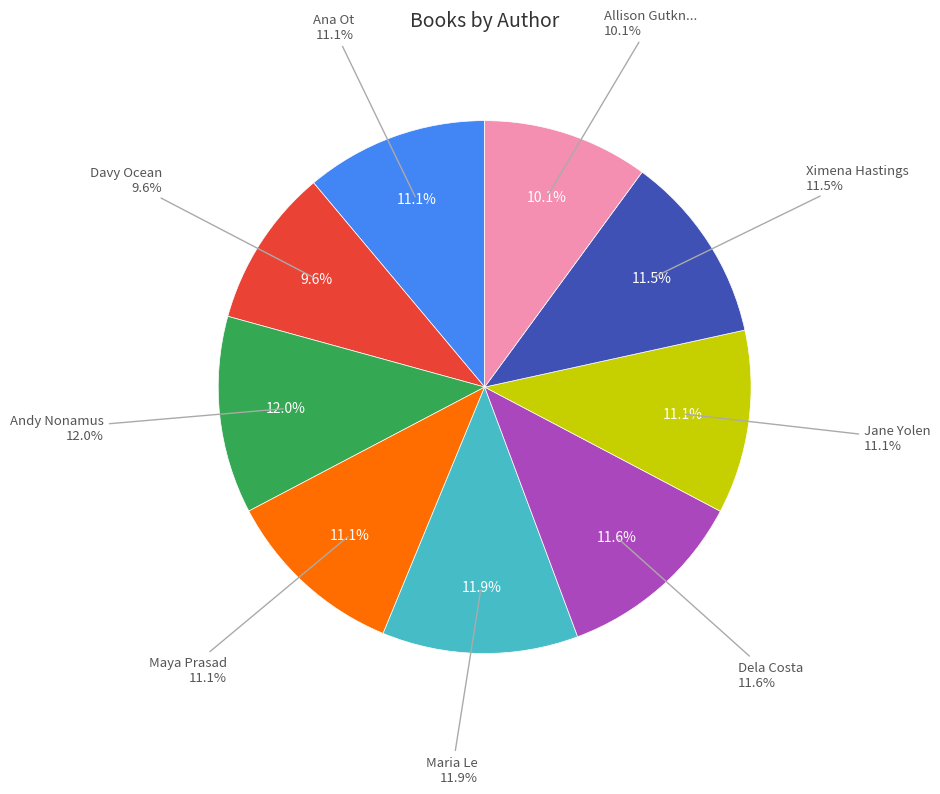

Which category has the biggest portion of the pie?

Andy Nonamus (202033087)